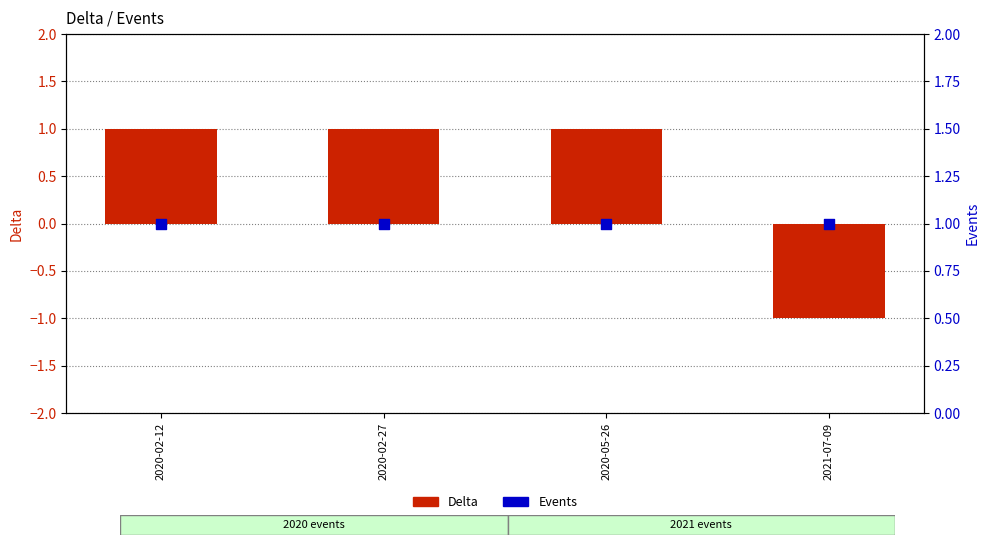

Which series contains the lowest Y value?

Delta